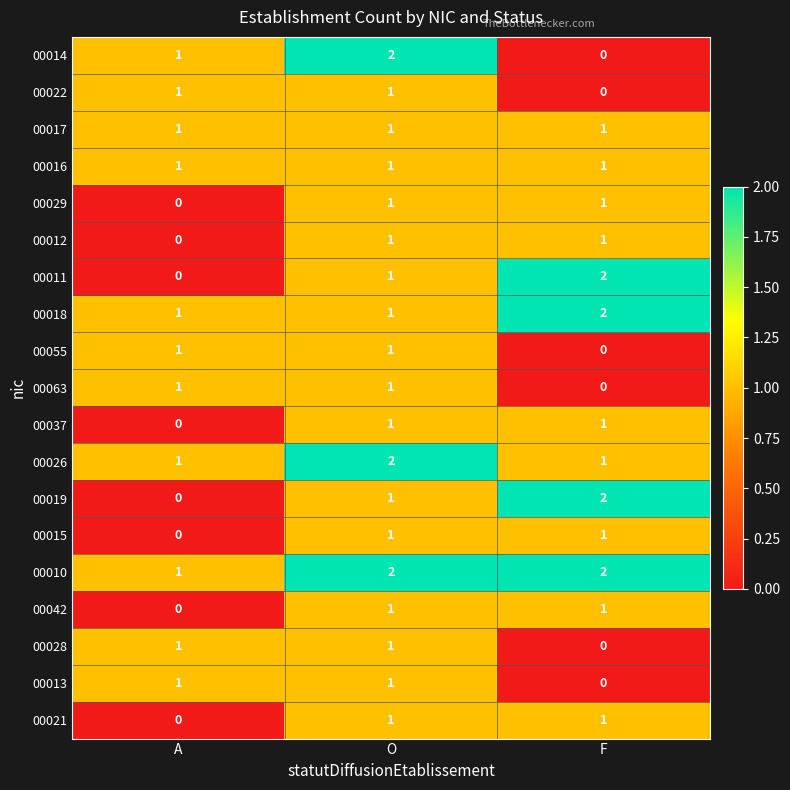

The 00017 series shows 2 at O. True or false?

False